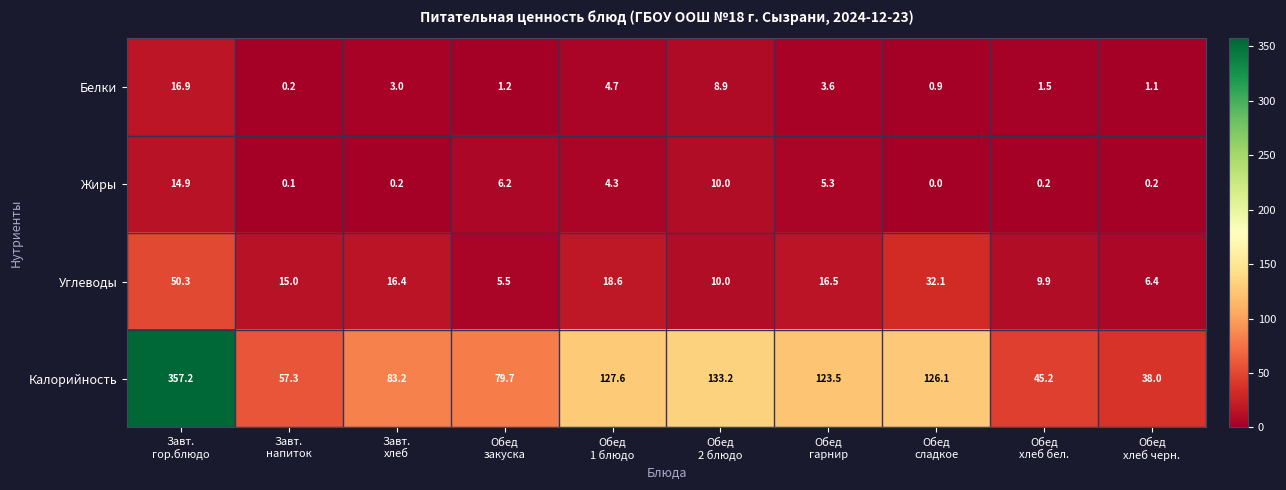

Count the number of data series in this chart.

4